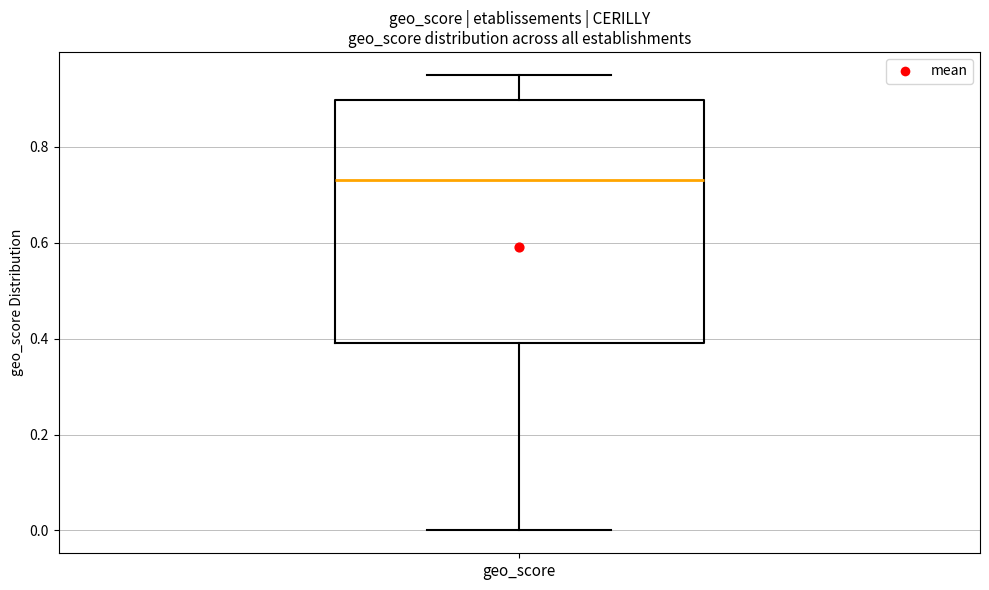

Read this box plot against the y-axis: the position of the median line, the range covered by the box, and the ends of both whiskers. The values are not printed on the chart, so give them approximately, as read against the axis.

median 0.74, box 0.40 to 0.90, whiskers 0.00 to 0.96